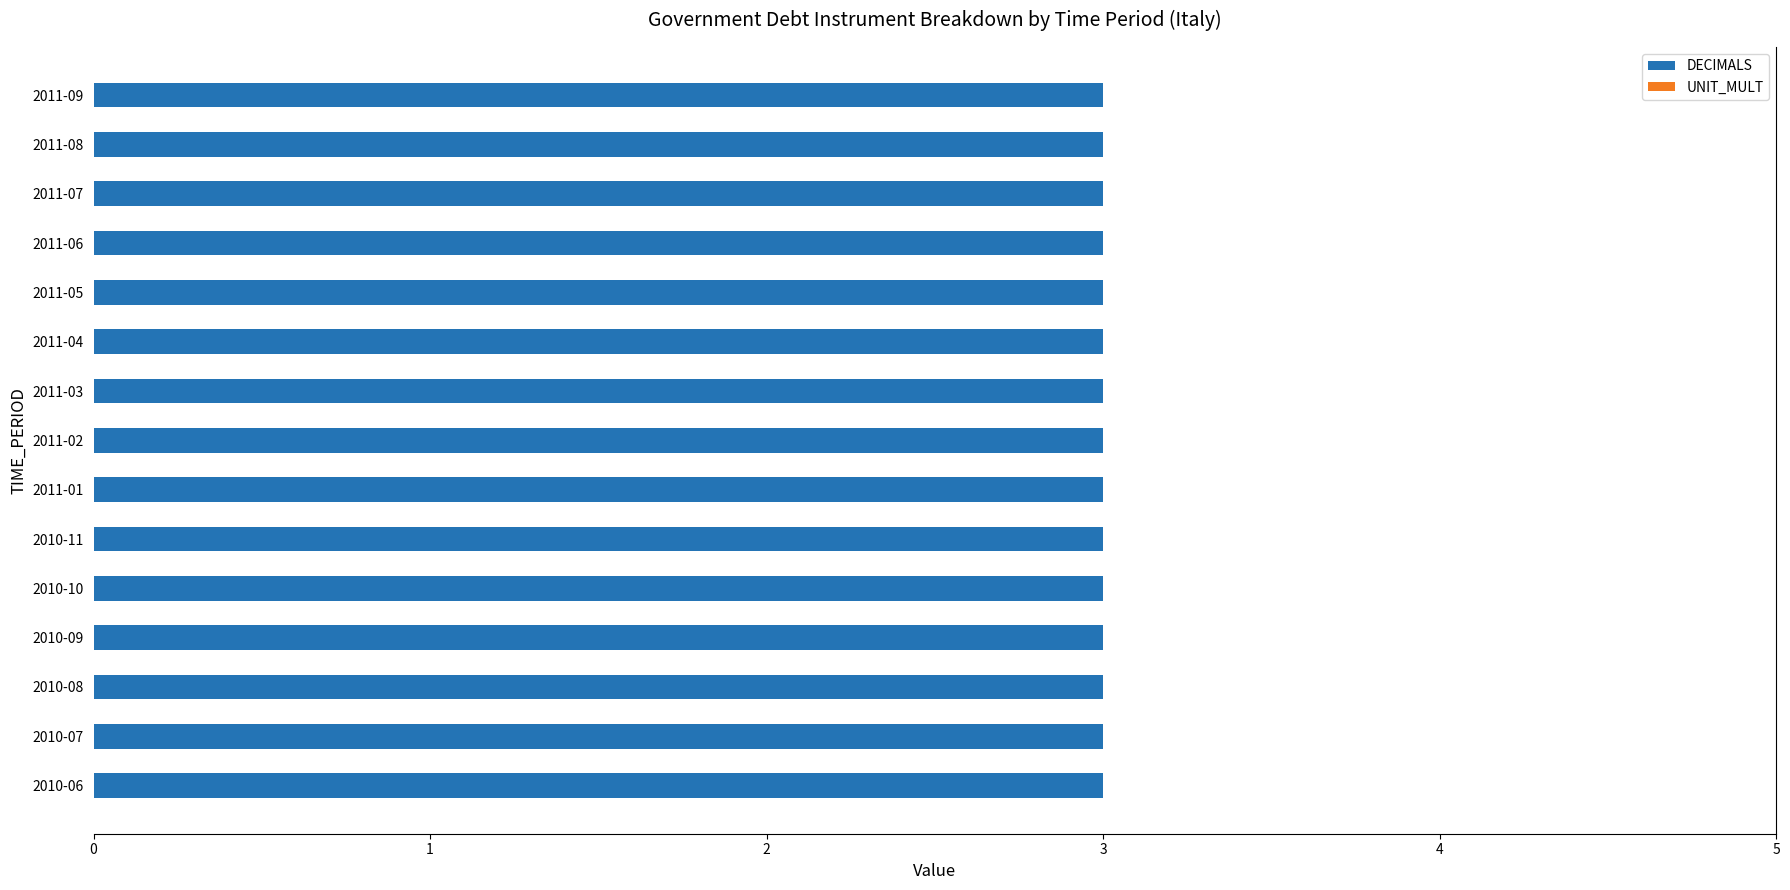

How many groups of bars are there?

15